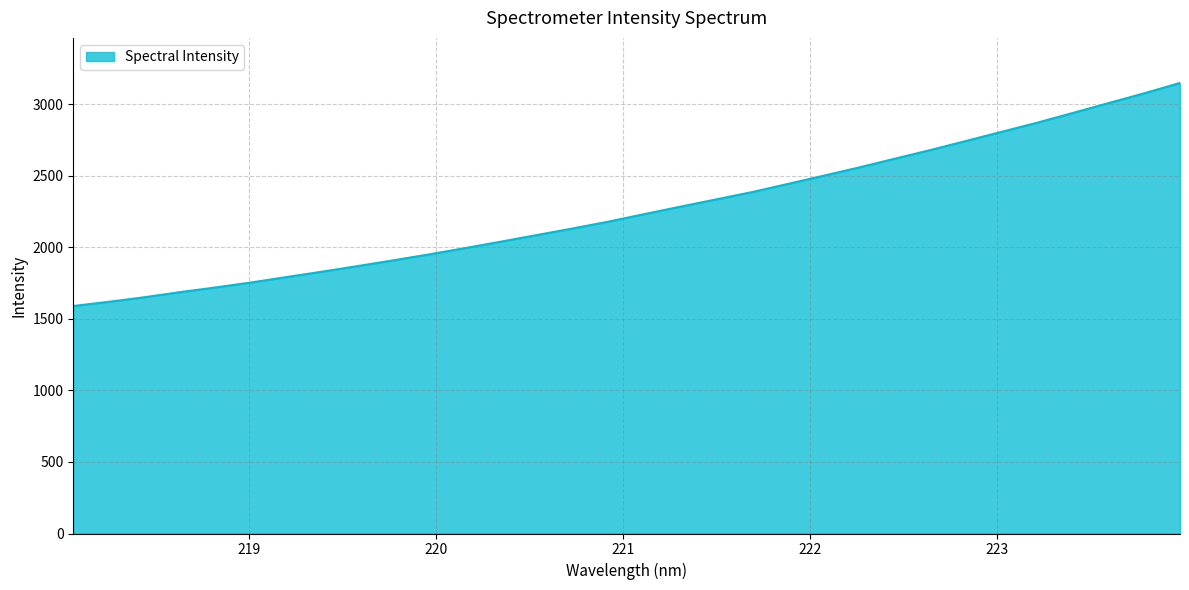

What is the minimum value shown in the chart?

1589.0